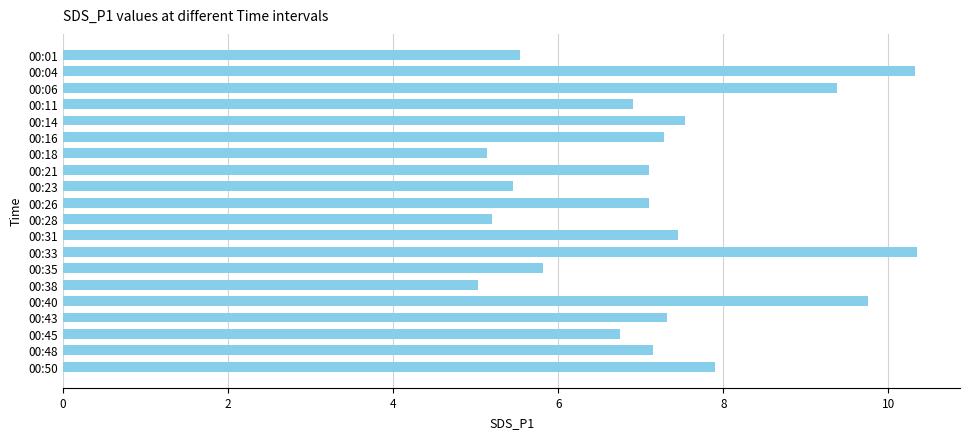

The value at 00:01 is 5.5. True or false?

True